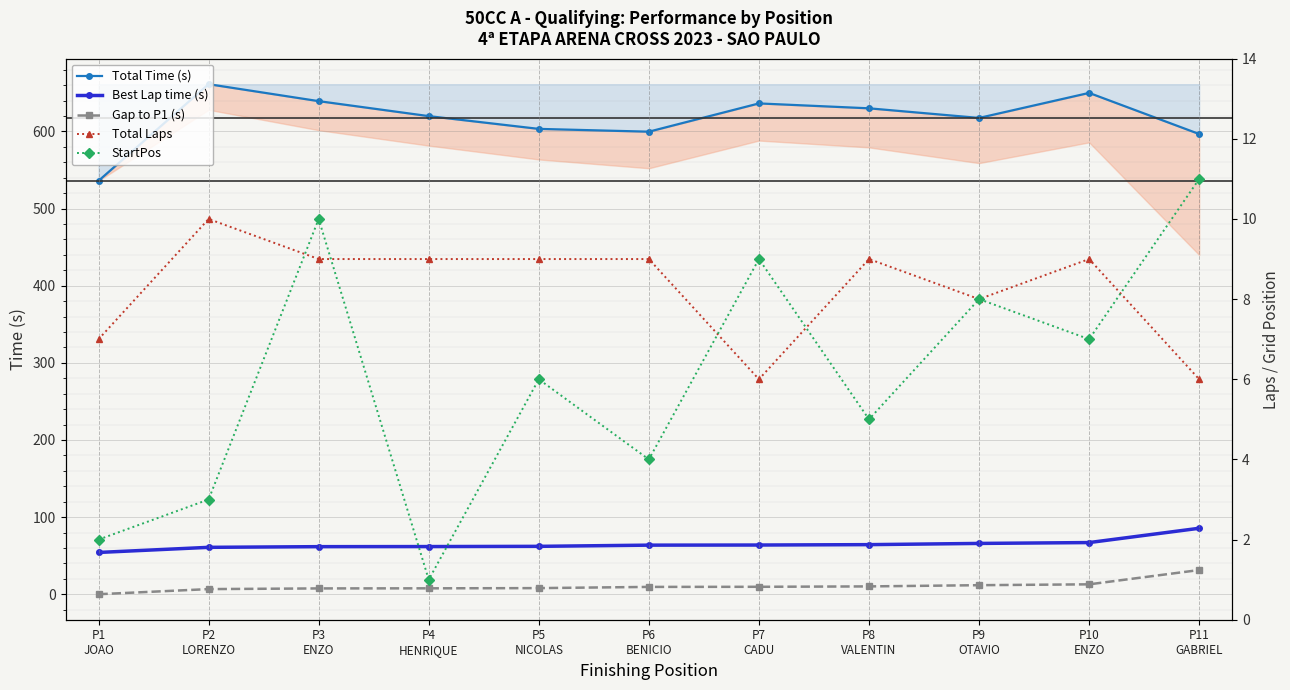

Which series has the largest total across all categories?

Total Time (s)